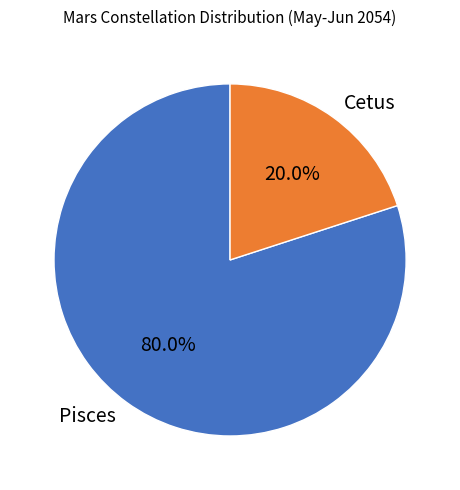

What is the majority slice?

Pisces